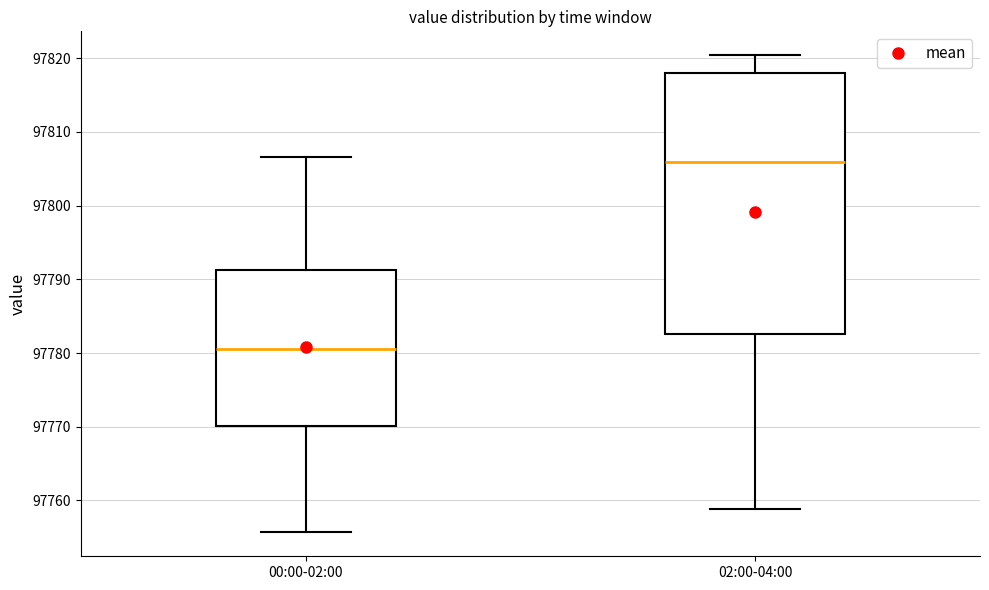

Comparing the boxes themselves (not the whiskers), which one is the tallest?

02:00-04:00